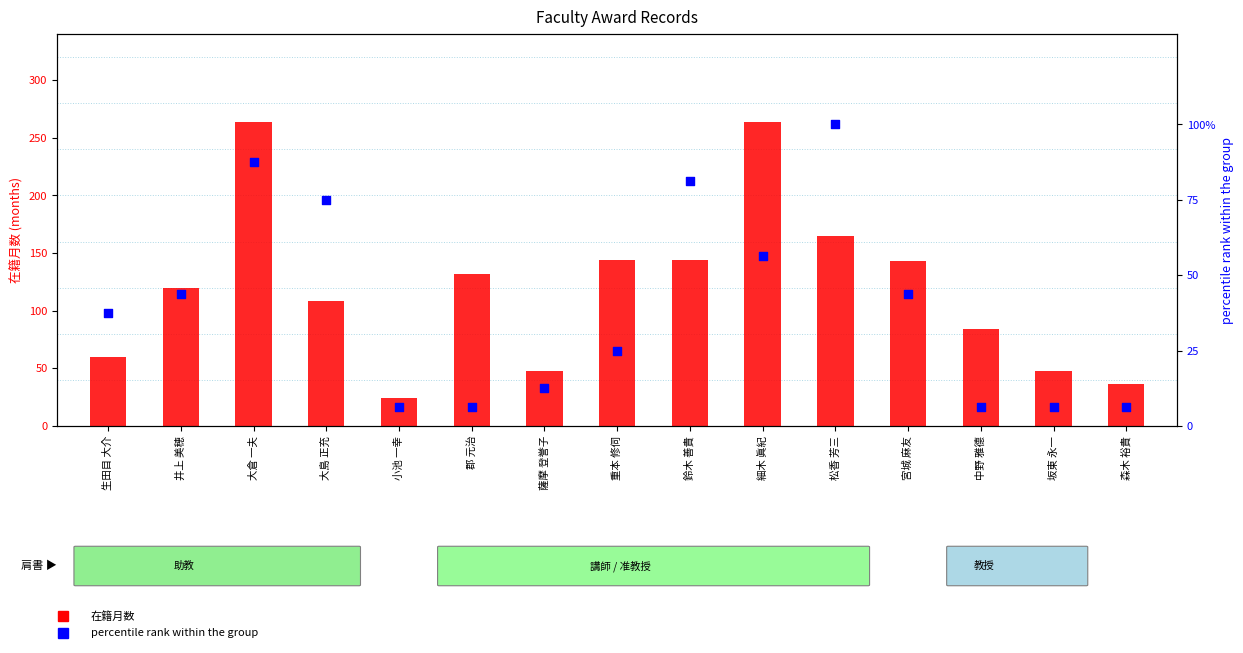

What is the total value across all series at 森木 裕貴?

42.2